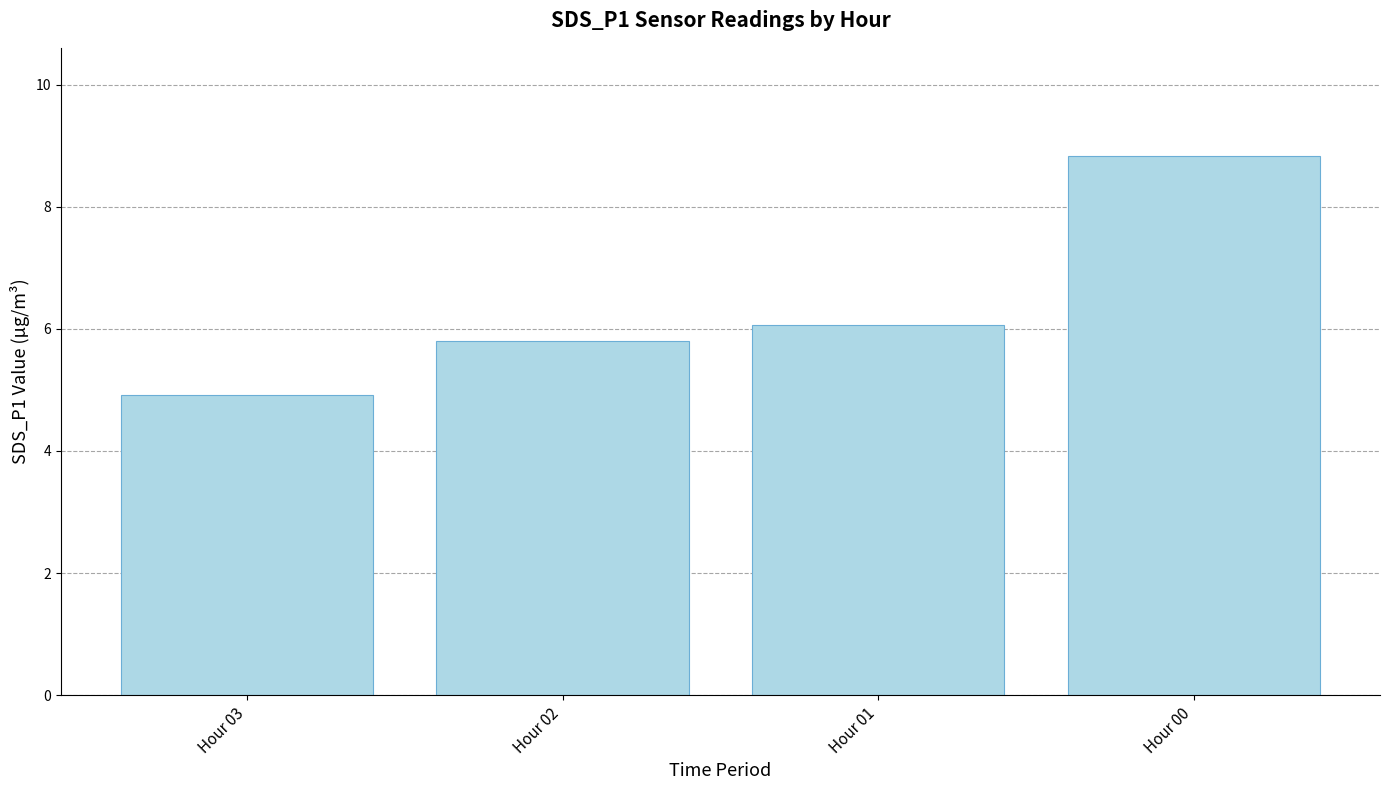

What is the change in value from Hour 03 to Hour 02?

+0.9